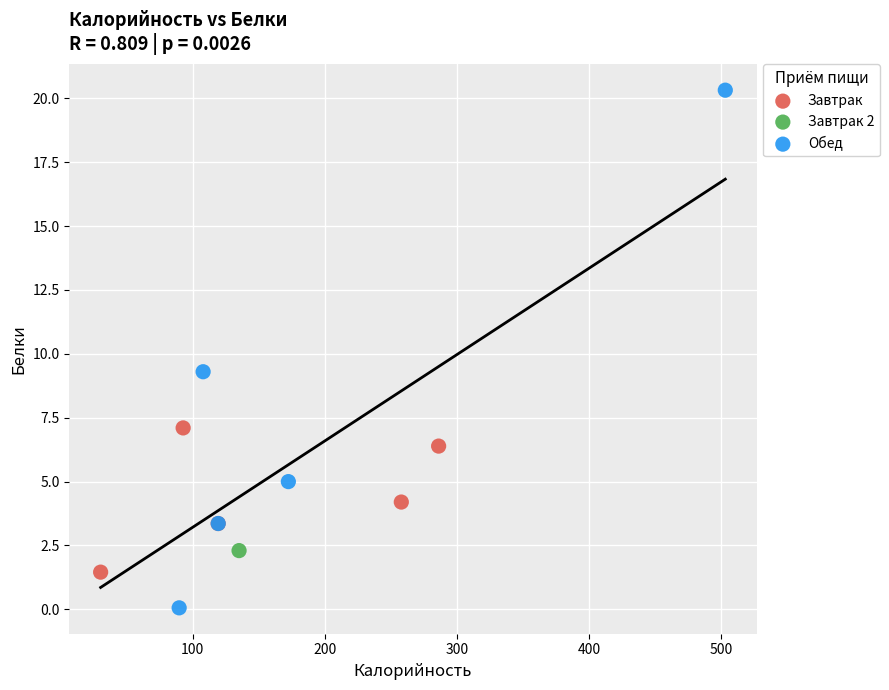

What are all the series names shown in the legend?

Завтрак, Завтрак 2, Обед